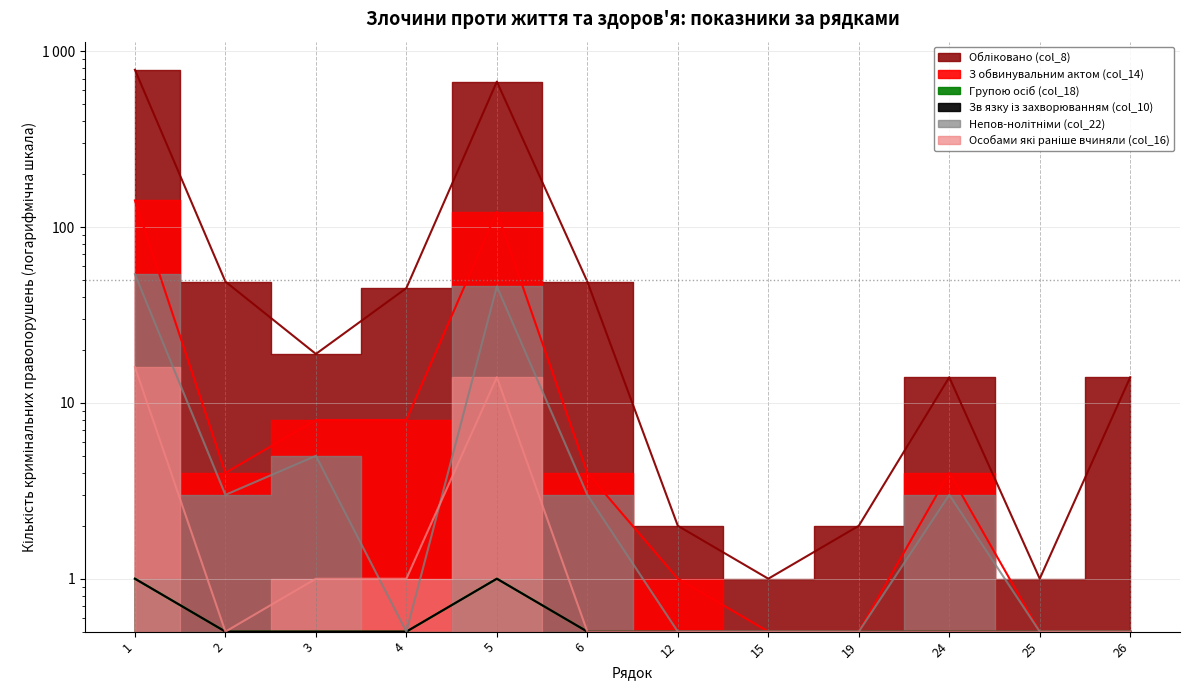

How many lines are shown in the chart?

6